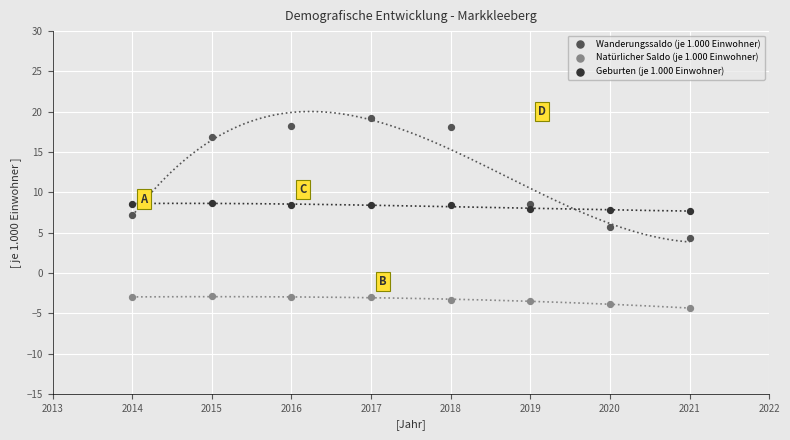

What are all the series names shown in the legend?

Wanderungssaldo (je 1.000 Einwohner), Natürlicher Saldo (je 1.000 Einwohner), Geburten (je 1.000 Einwohner)